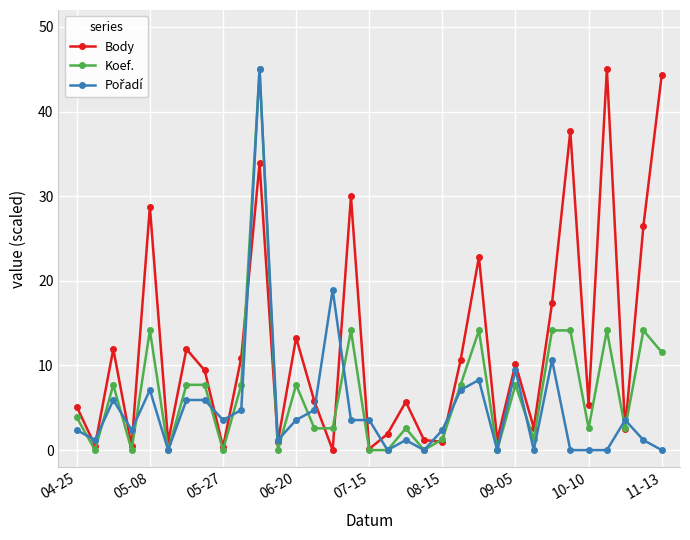

True or false: Body has more than 2 points higher than both neighbors.

True